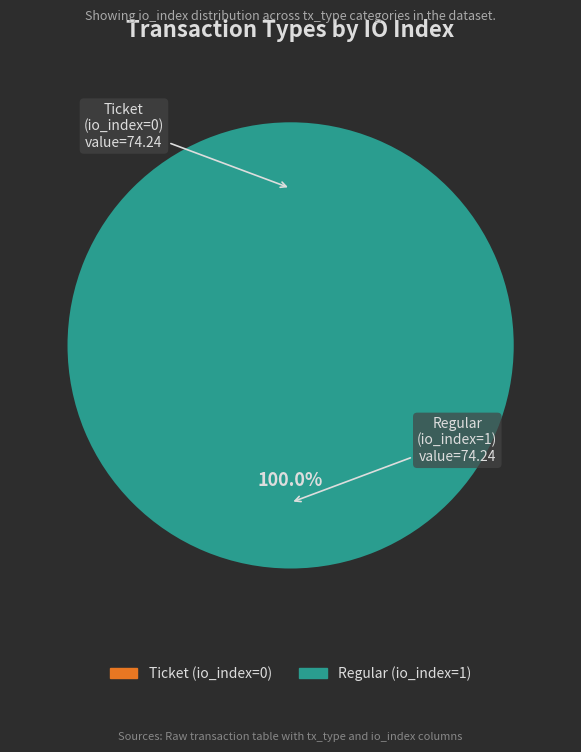

Which slice is the smallest?

Ticket (io_index=0)